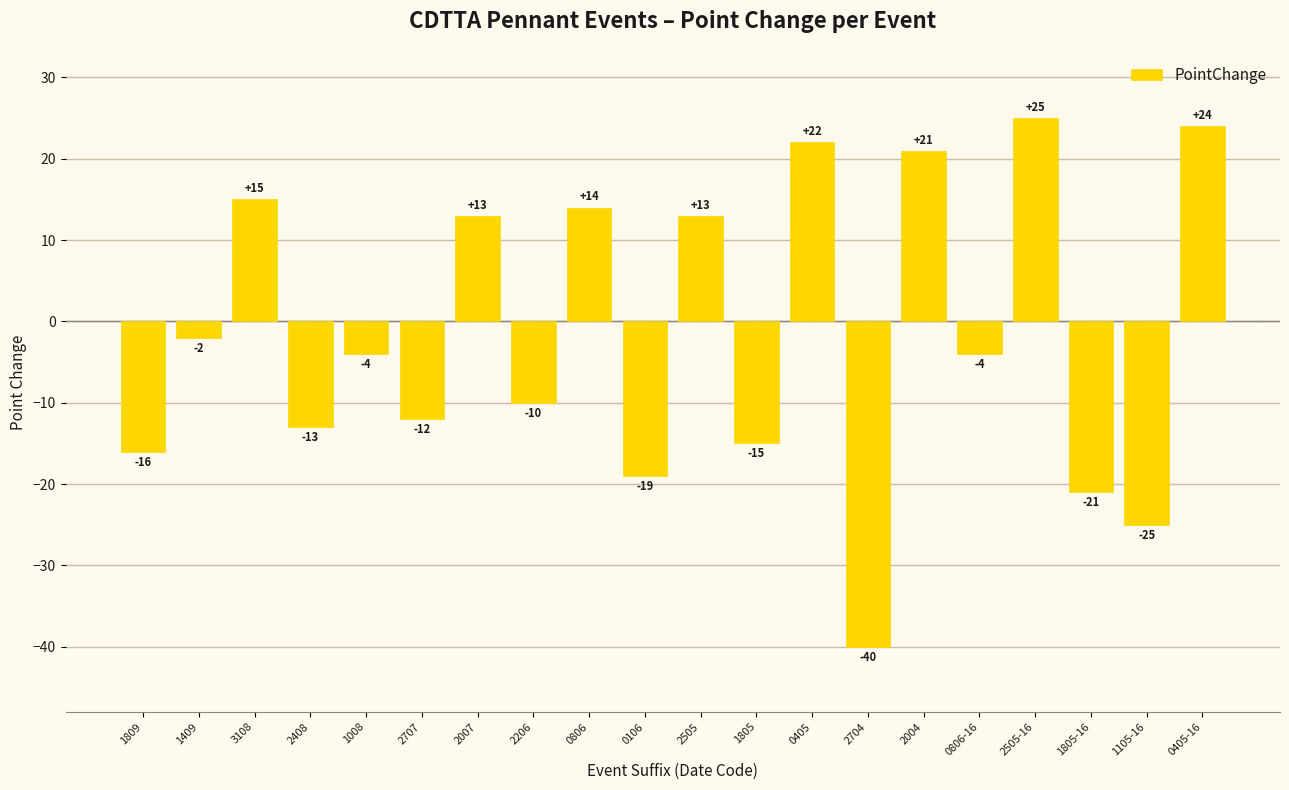

At which category does the chart reach its minimum across all series?

2704